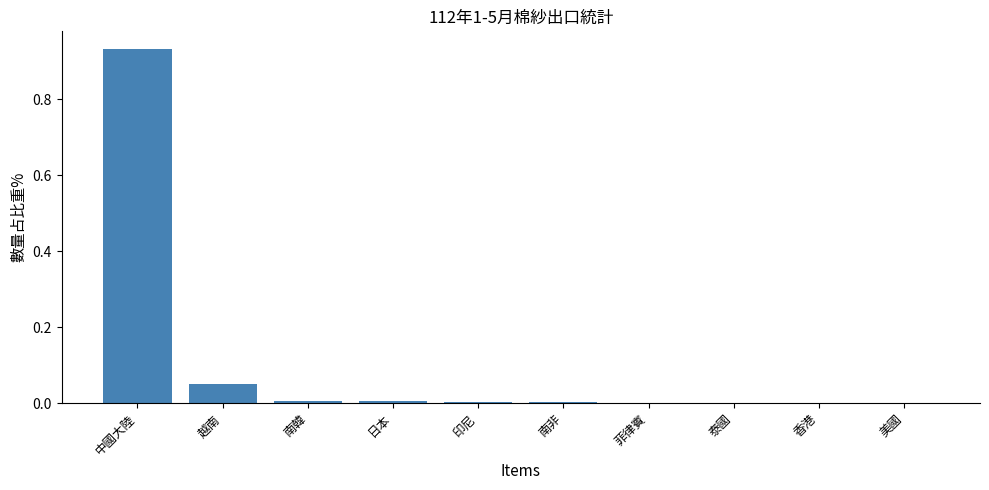

Which has a higher value, 越南 or 泰國?

越南